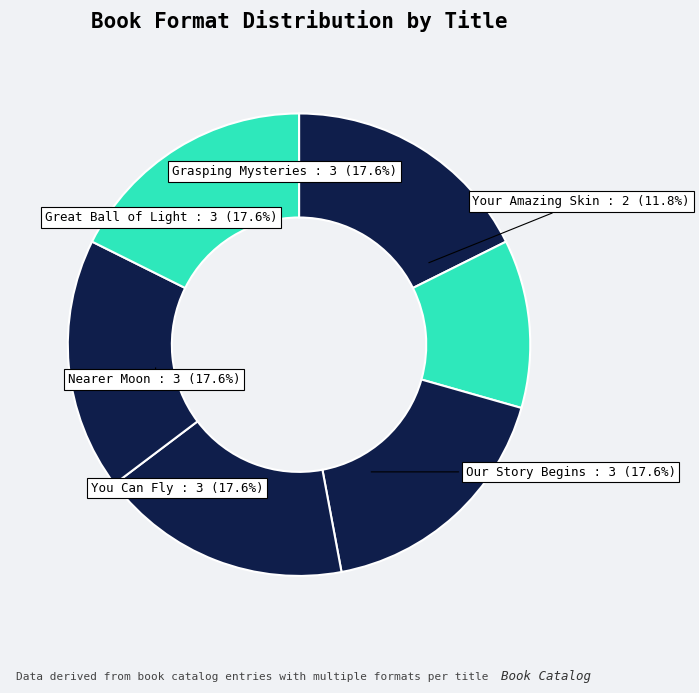

The Grasping Mysteries slice represents 31% of the pie. True or false?

False